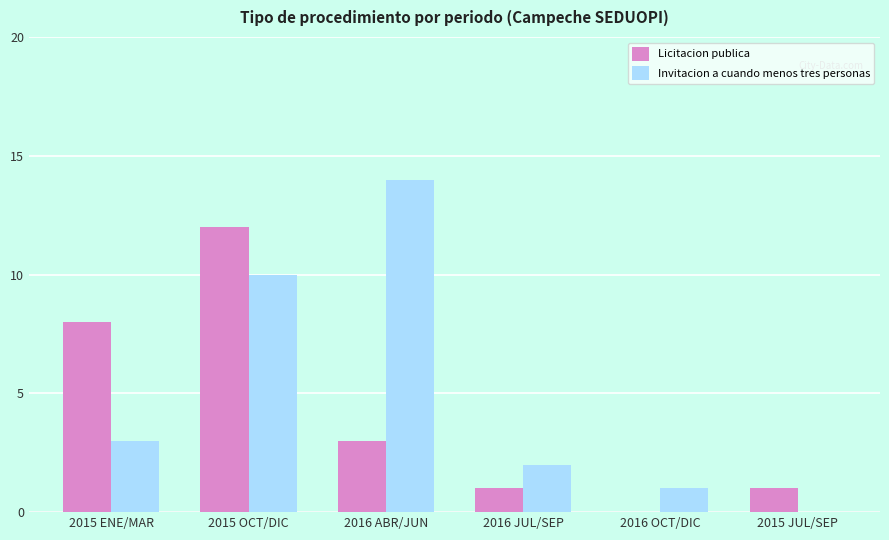

Where is Invitacion a cuando menos tres personas nearest to the value 7?

2015 OCT/DIC